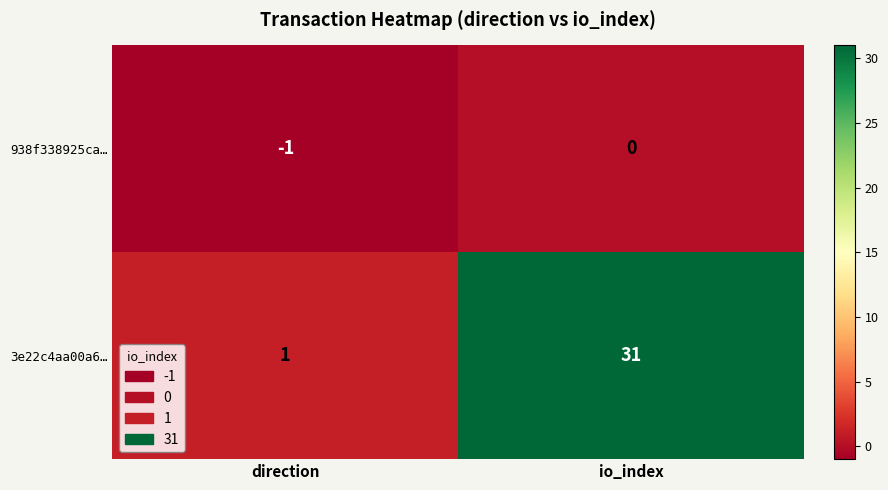

How many data points in 938f338925ca… are less than 0?

1